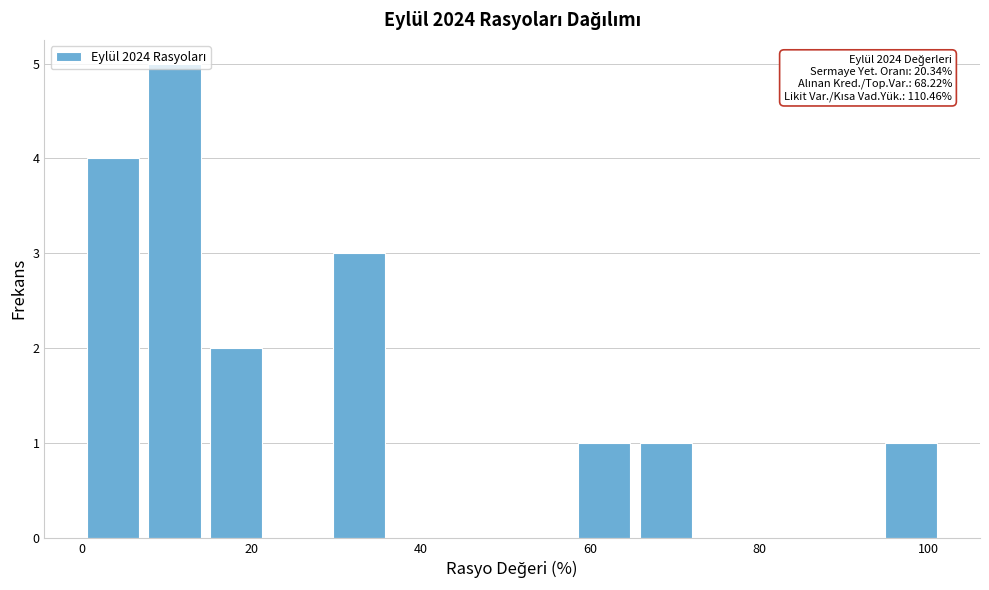

Read against the x-axis, roughly where is the centre of the tallest bar?

10